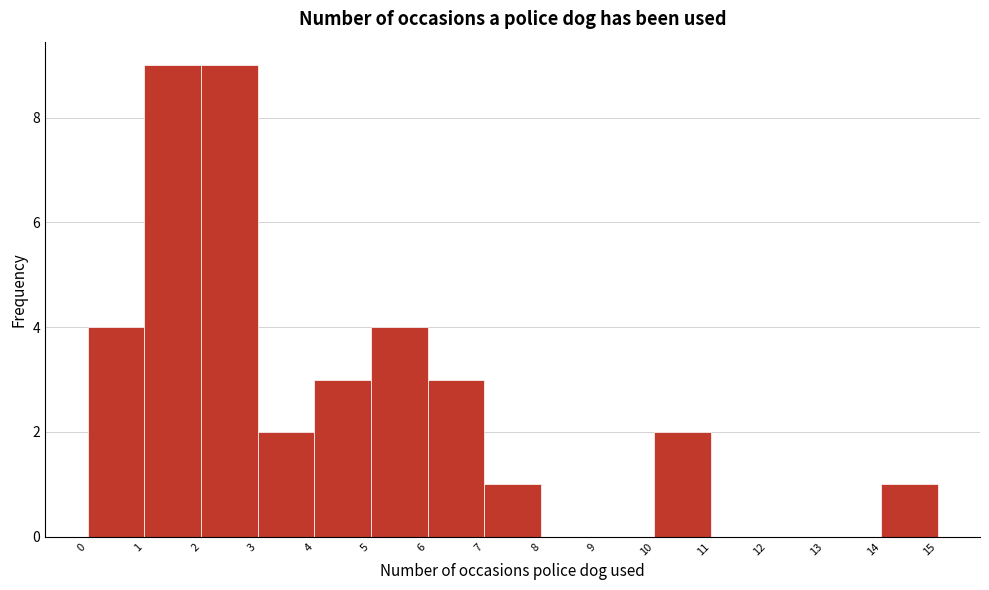

Reading left to right, transcribe this chart: for each bar, give the range it covers on the x-axis and its height. The values are not printed on the chart, so give them approximately, as read against the axis.

0 to 1: 4
1 to 2: 9
2 to 3: 9
3 to 4: 2
4 to 5: 3
5 to 6: 4
6 to 7: 3
7 to 8: 1
8 to 9: 0
9 to 10: 0
10 to 11: 2
11 to 12: 0
12 to 13: 0
13 to 14: 0
14 to 15: 1